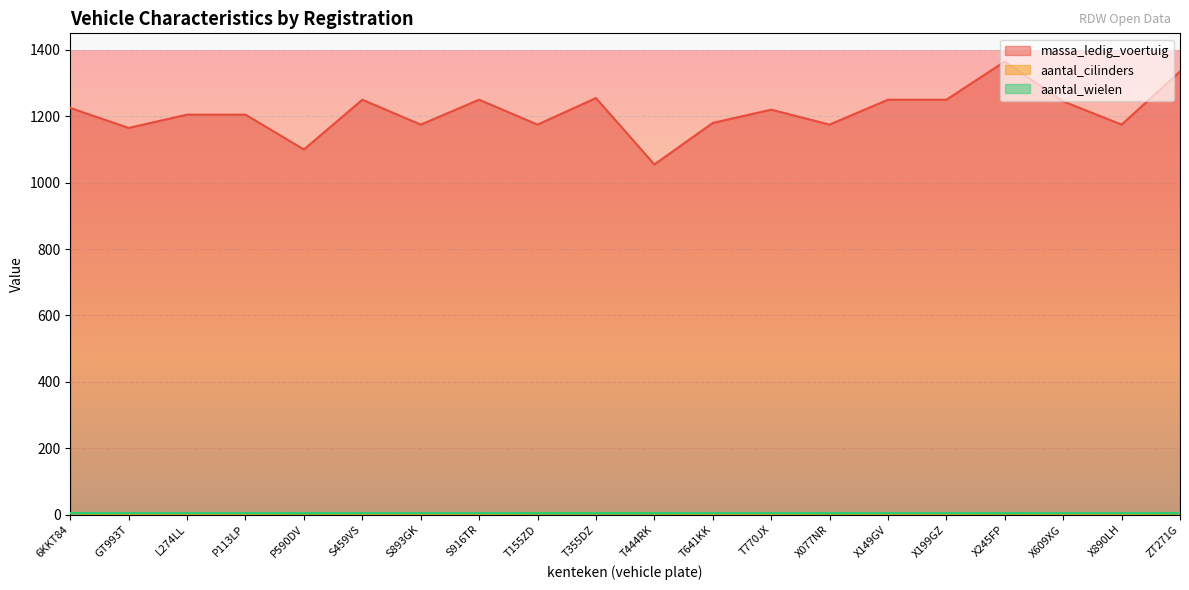

What is the spread (max minus min) of values at T155ZD?

1171